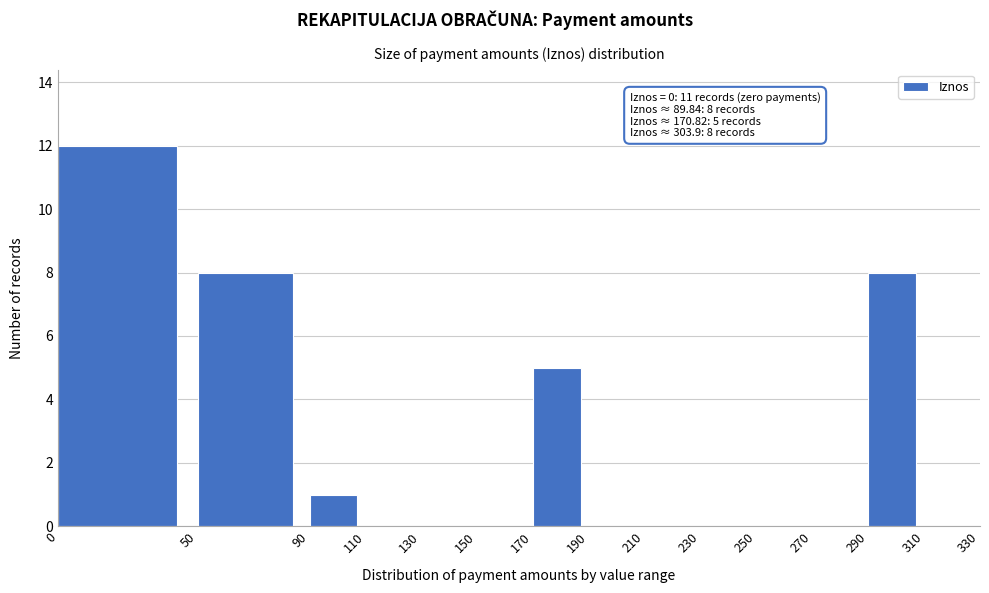

Which range on the x-axis has the tallest bar?

0 to 50